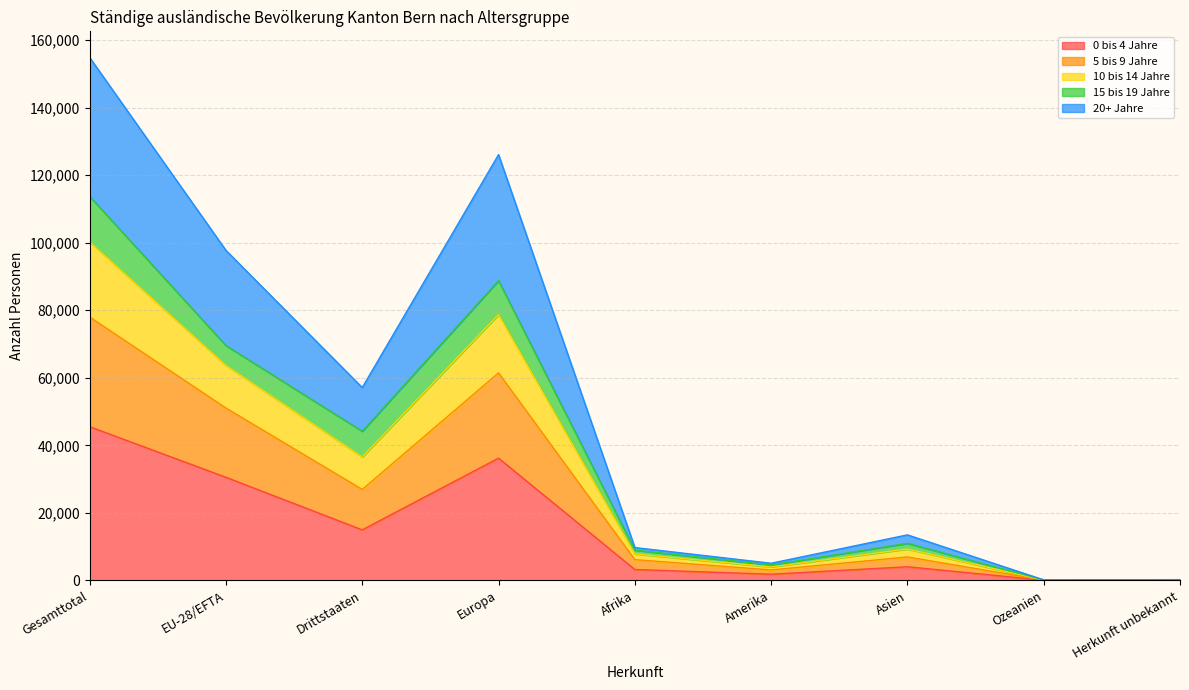

At which category is the sum across all series the highest?

Gesamttotal